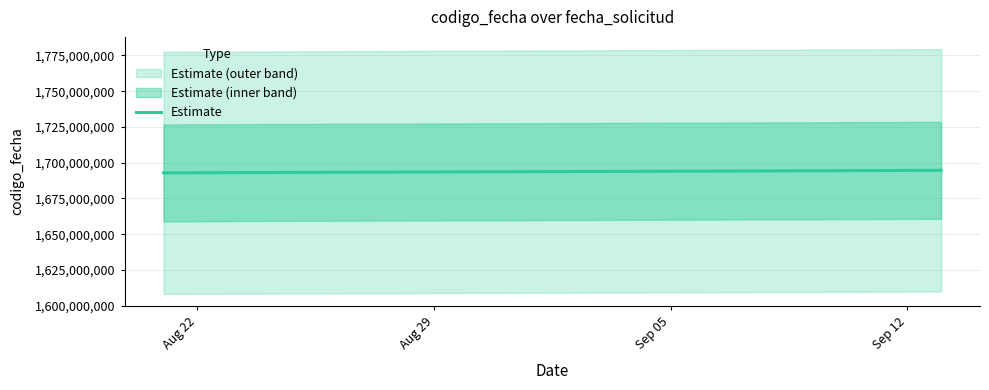

Reading right to left, list all the values displayed in this chart.

1694675754	1694106935	1693237782	1692887647